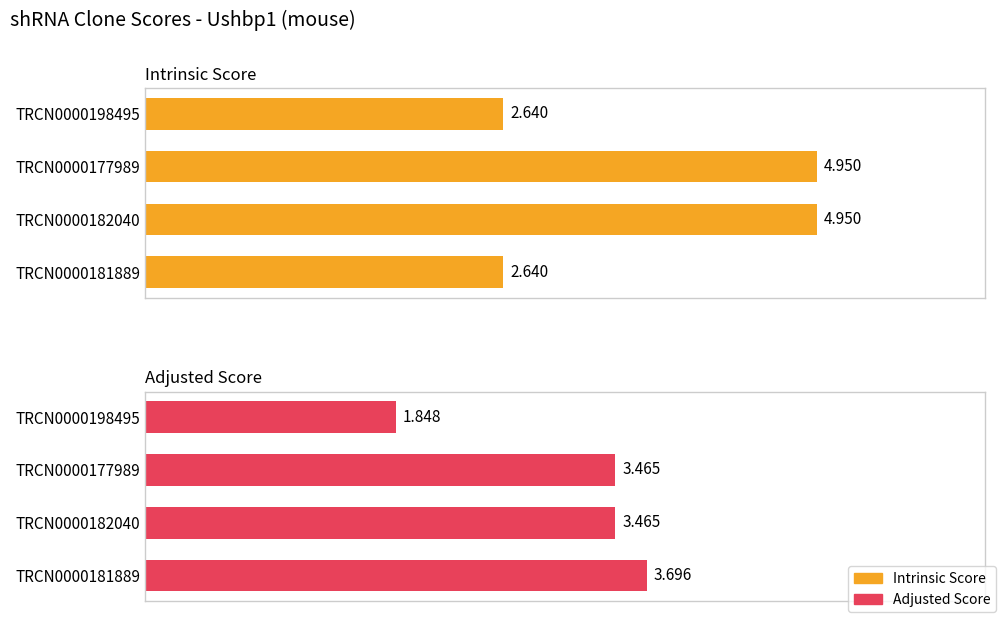

The value of Intrinsic Score at TRCN0000182040 is 5.0. True or false?

True